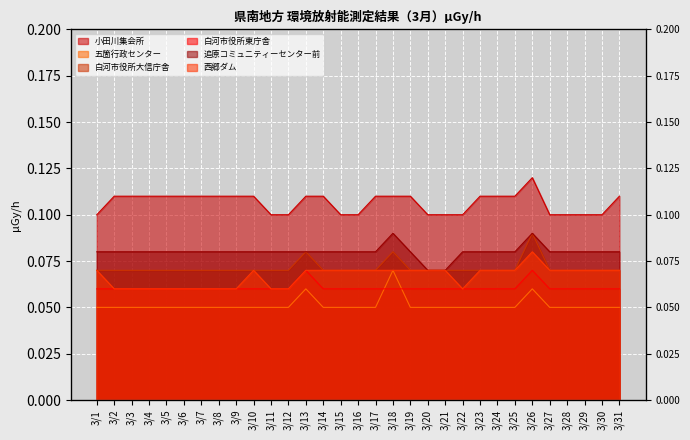

How many 追原コミュニティーセンター前 values are between 0 and 1?

31